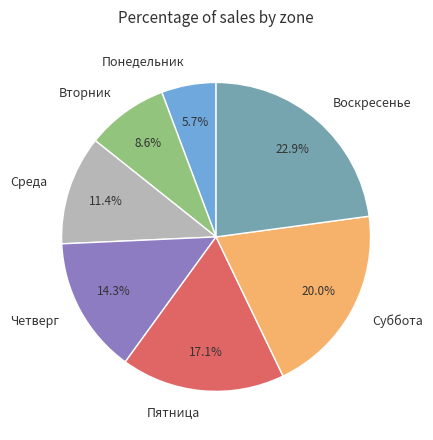

Combined, what portion of the pie is Пятница and Вторник?

25.7%